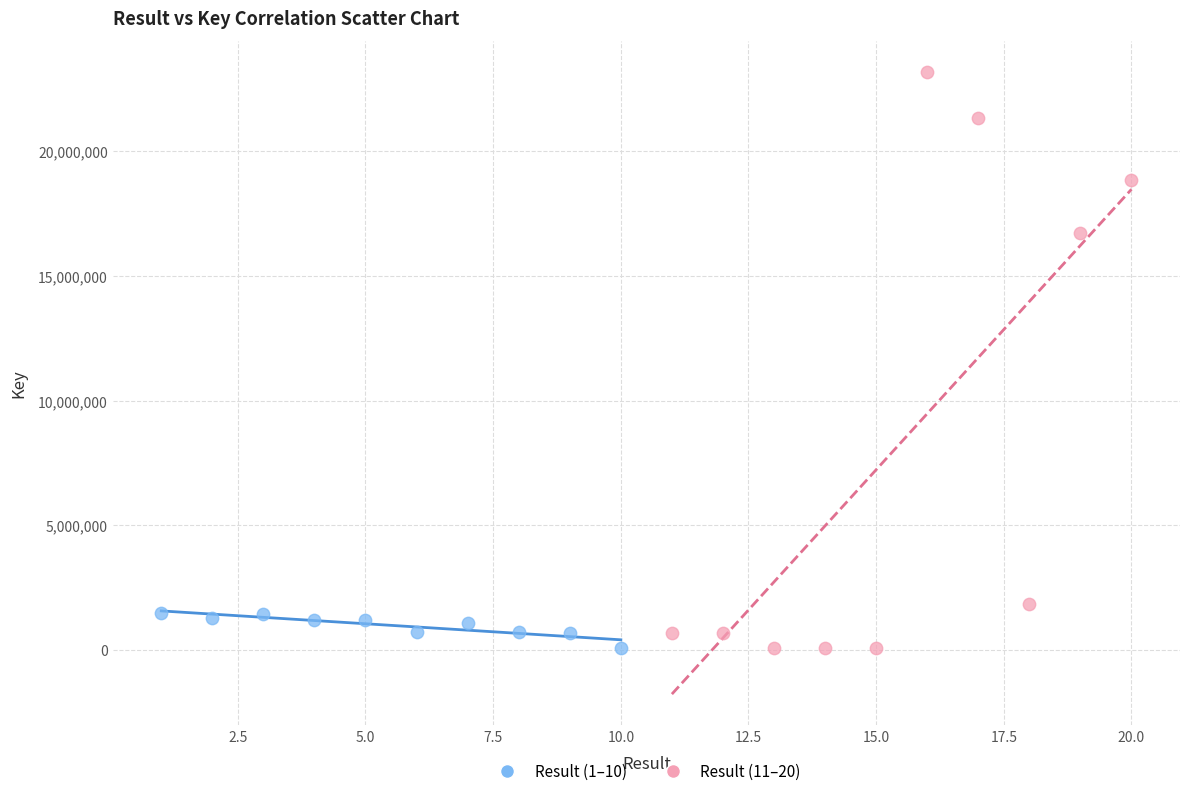

Which series contains the highest Y value?

Result (11–20)